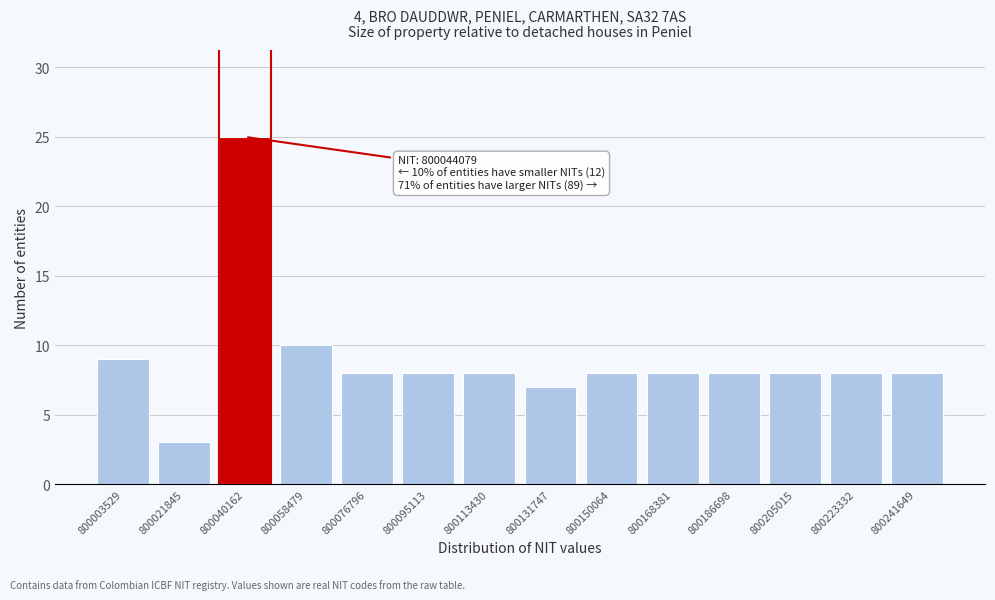

Reading left to right, transcribe all the data shown in this chart.

9	3	25	10	8	8	8	7	8	8	8	8	8	8